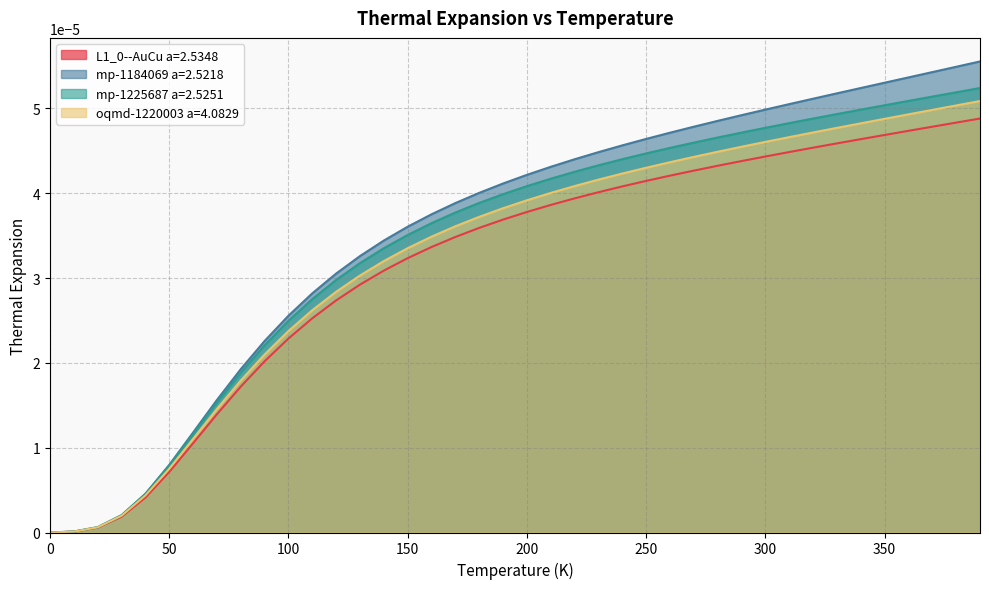

How many values in the mp-1184069 a=2.5218 series exceed 0?

39